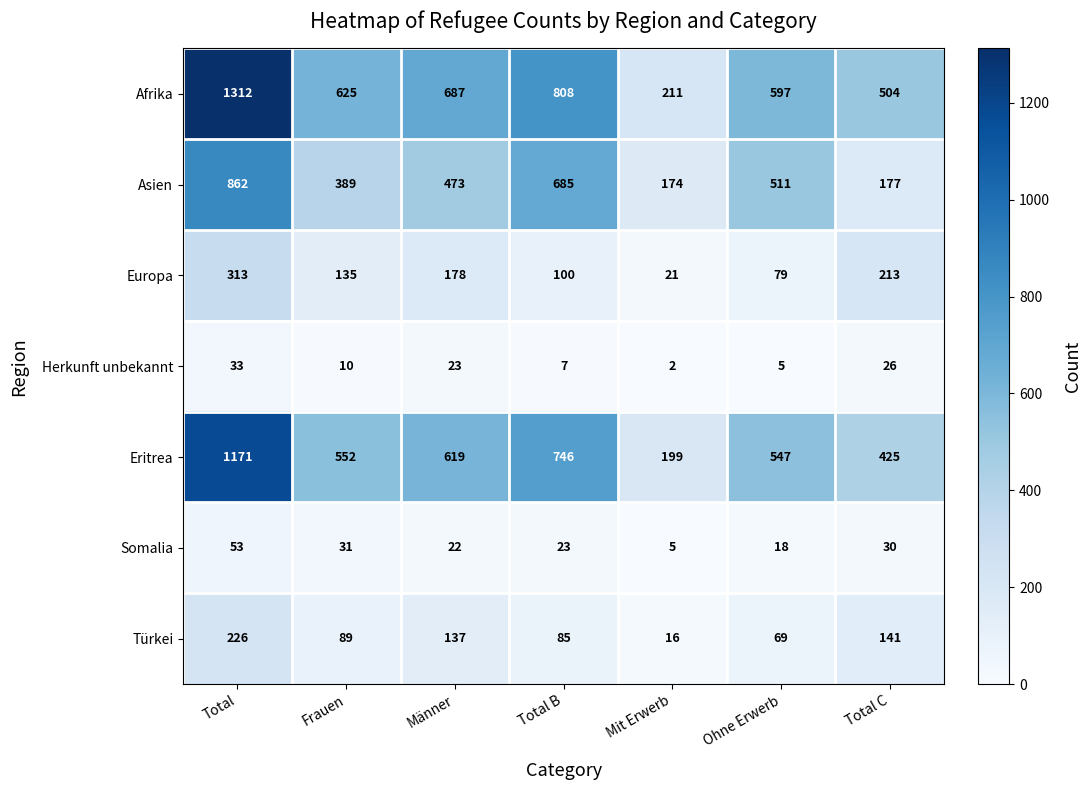

True or false: Herkunft unbekannt has a value of 33 at Total.

True